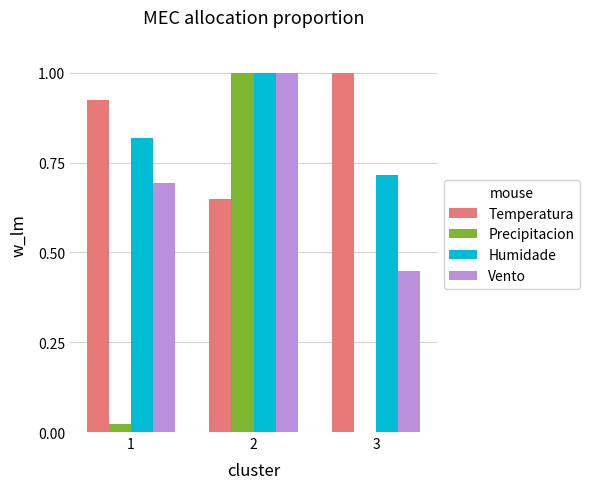

What are all the series names shown in the legend?

Temperatura, Precipitacion, Humidade, Vento